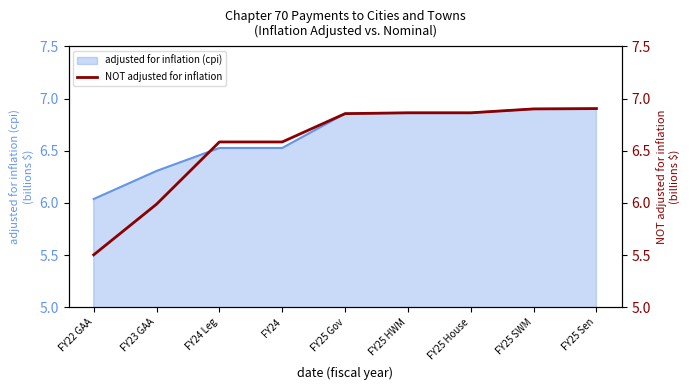

Rank the categories by value from highest to lowest.

FY25 Sen, FY25 SWM, FY25 HWM, FY25 House, FY25 Gov, FY24 Leg, FY24, FY23 GAA, FY22 GAA